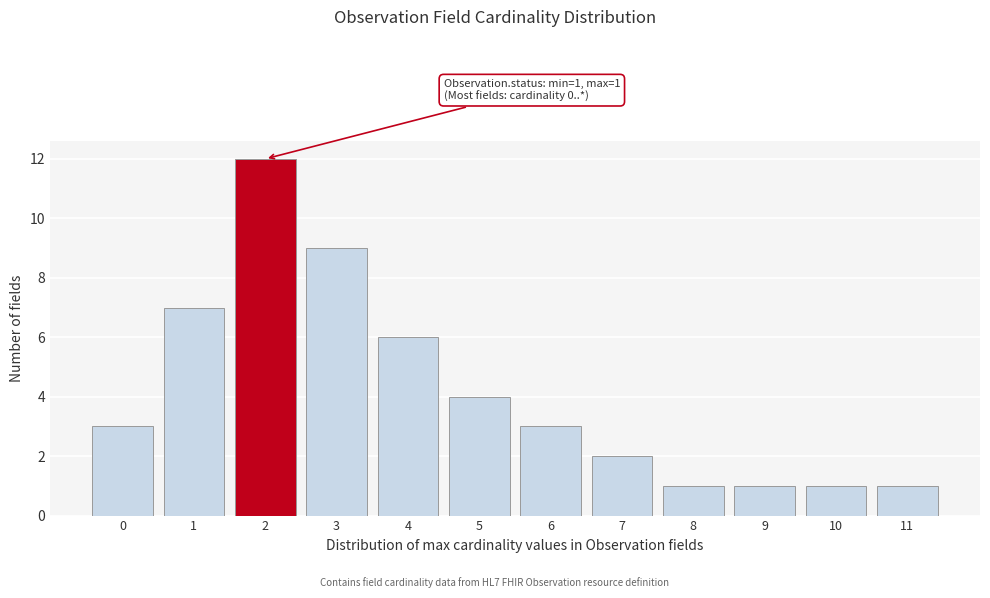

Reading left to right, transcribe all the data shown in this chart.

3	7	12	9	6	4	3	2	1	1	1	1